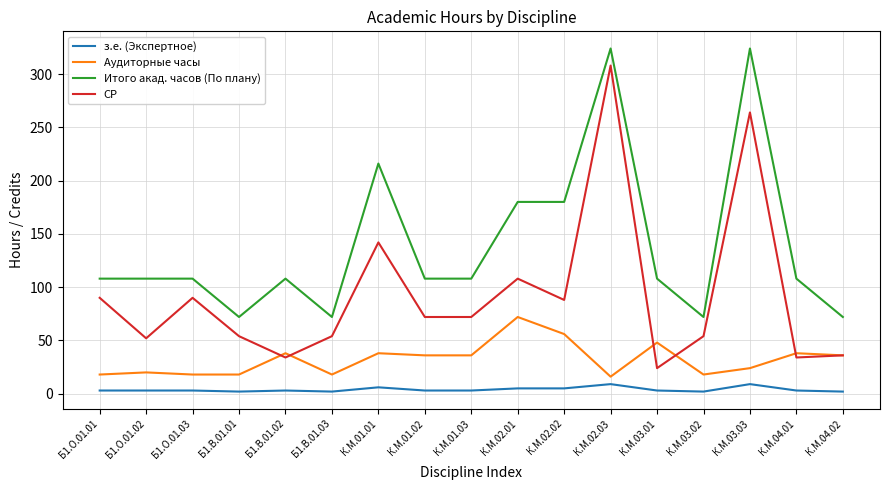

Which series has the largest total across all categories?

Итого акад. часов (По плану)